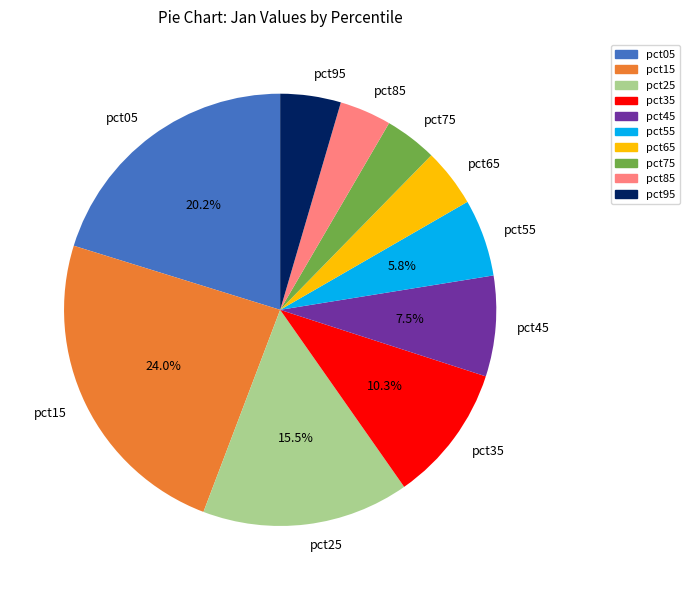

How many slices are in this pie chart?

10